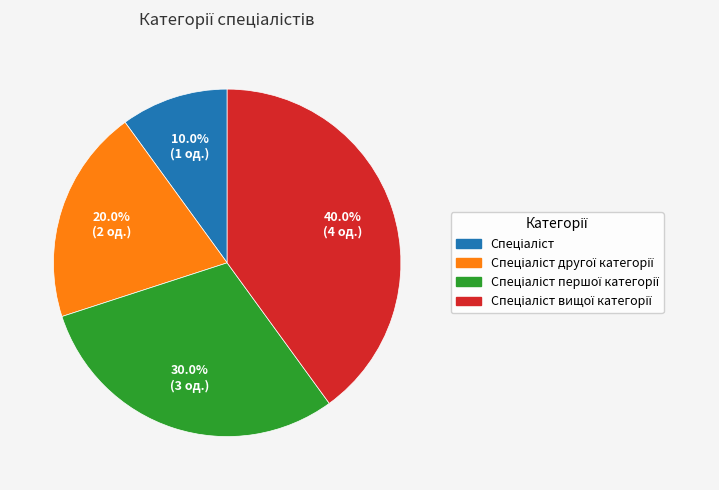

Is there a majority slice in this chart?

No